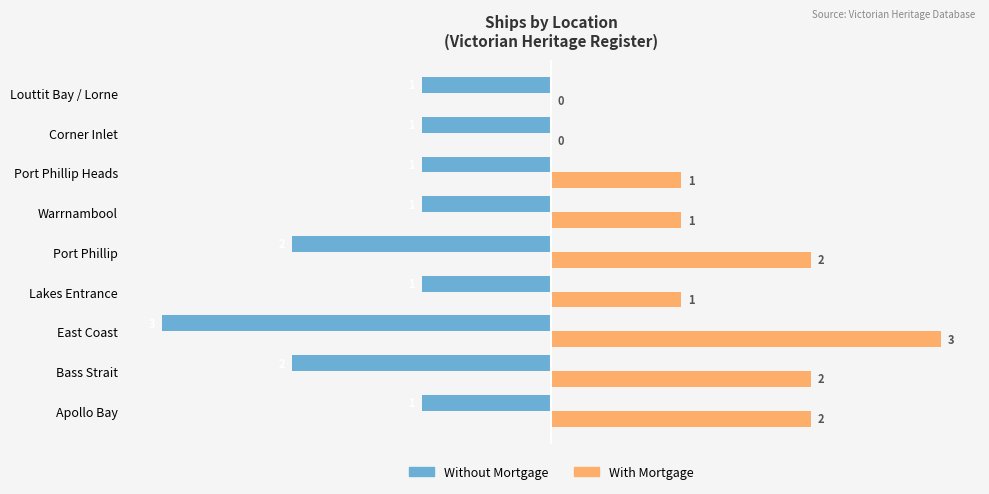

At which category does the chart reach its peak across all series?

East Coast